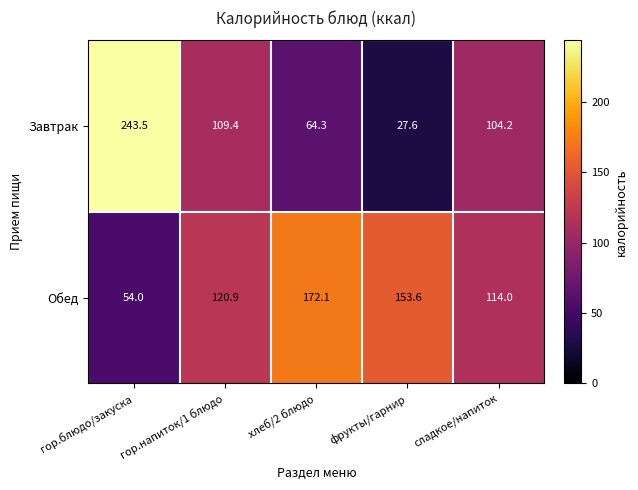

At which category is the sum across all series the highest?

гор.блюдо/закуска